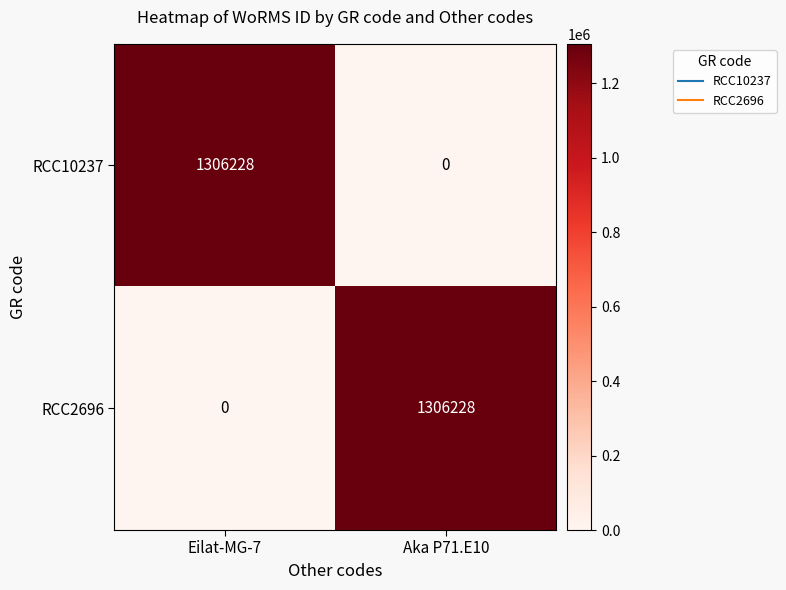

What is the greatest value displayed?

1306228